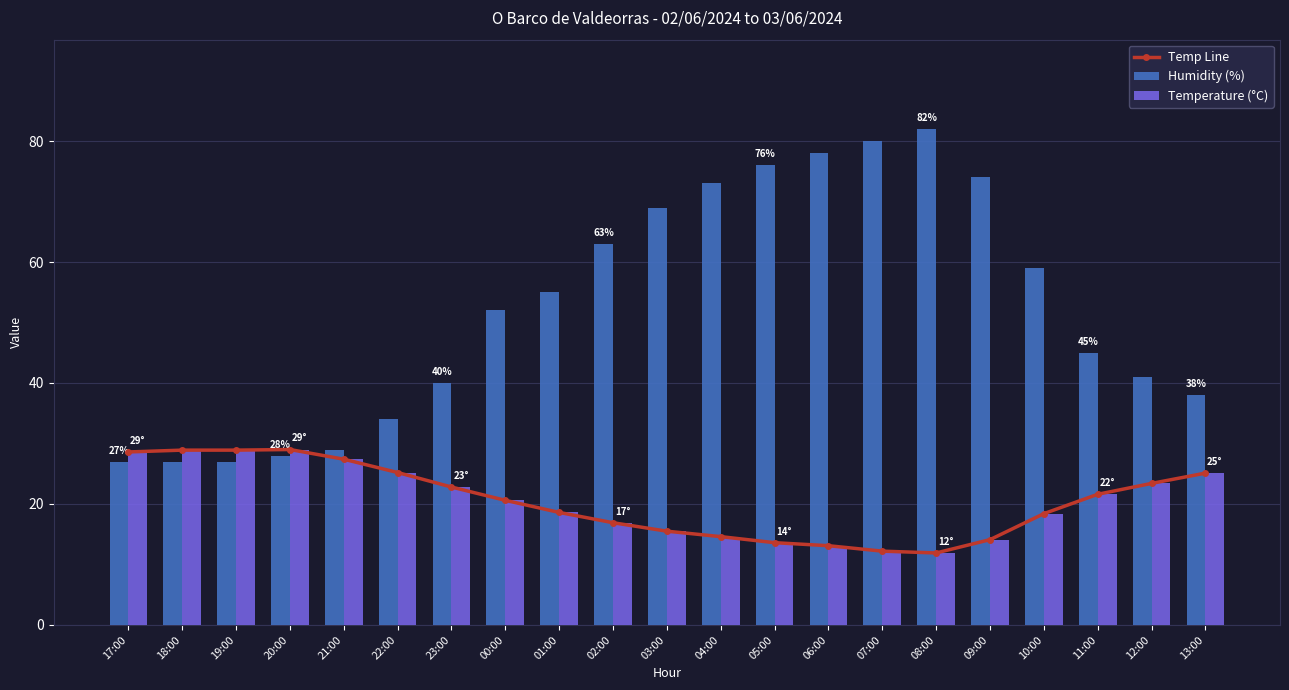

Between 06:00 and 03:00, which is larger?

03:00